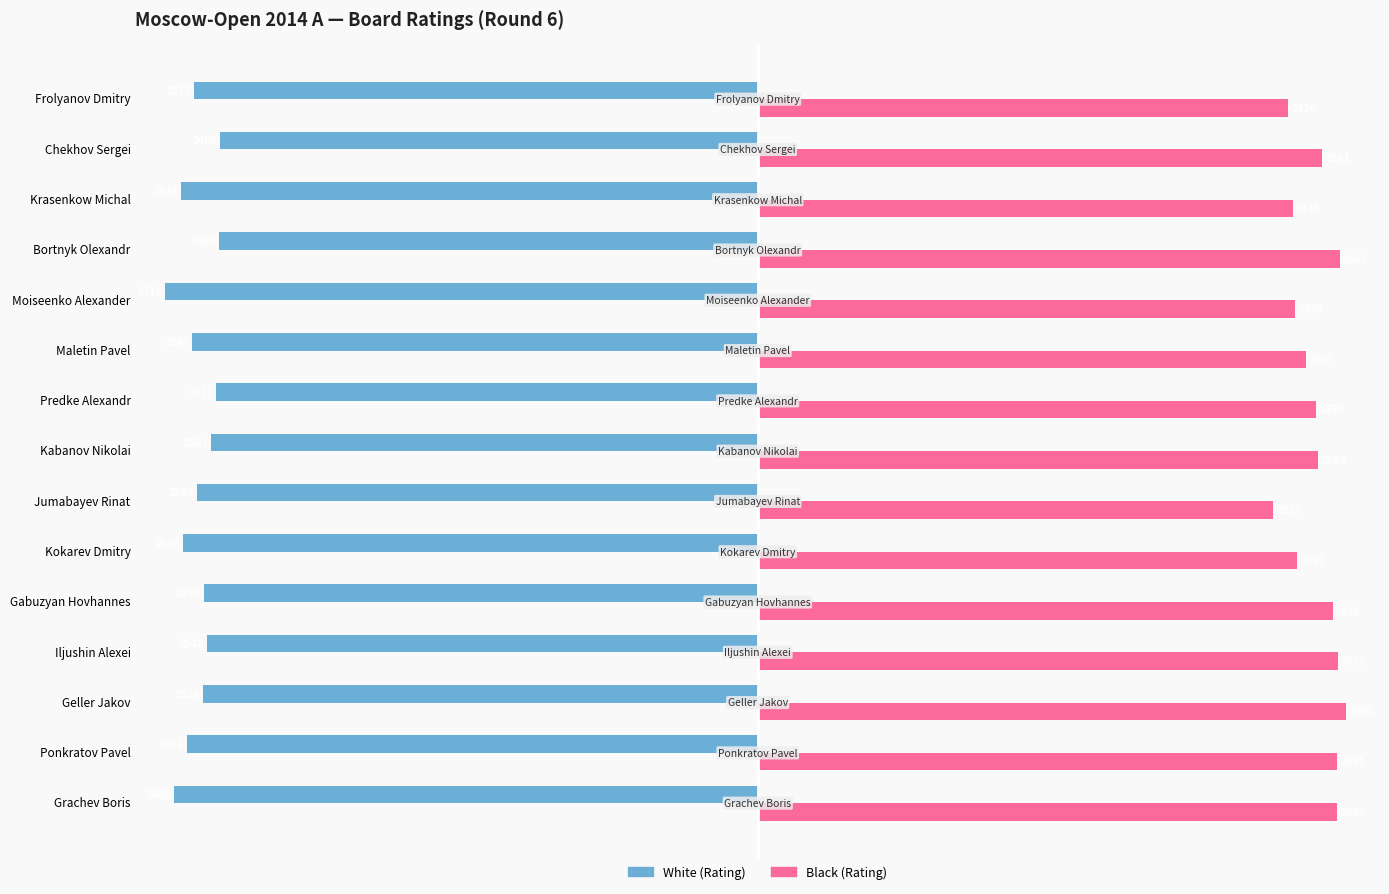

What are all the series names shown in the legend?

White (Rating), Black (Rating)